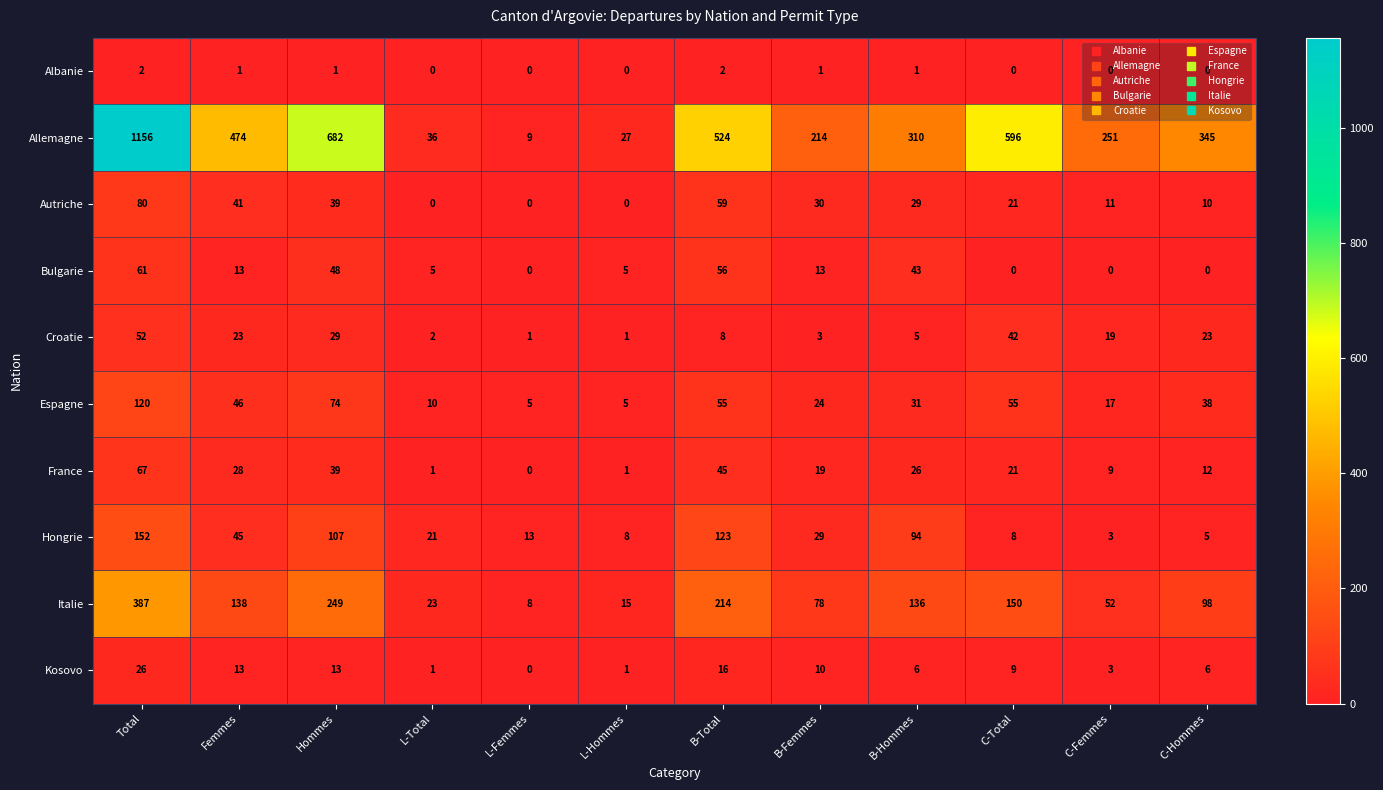

What is the average value of the Allemagne series?

385